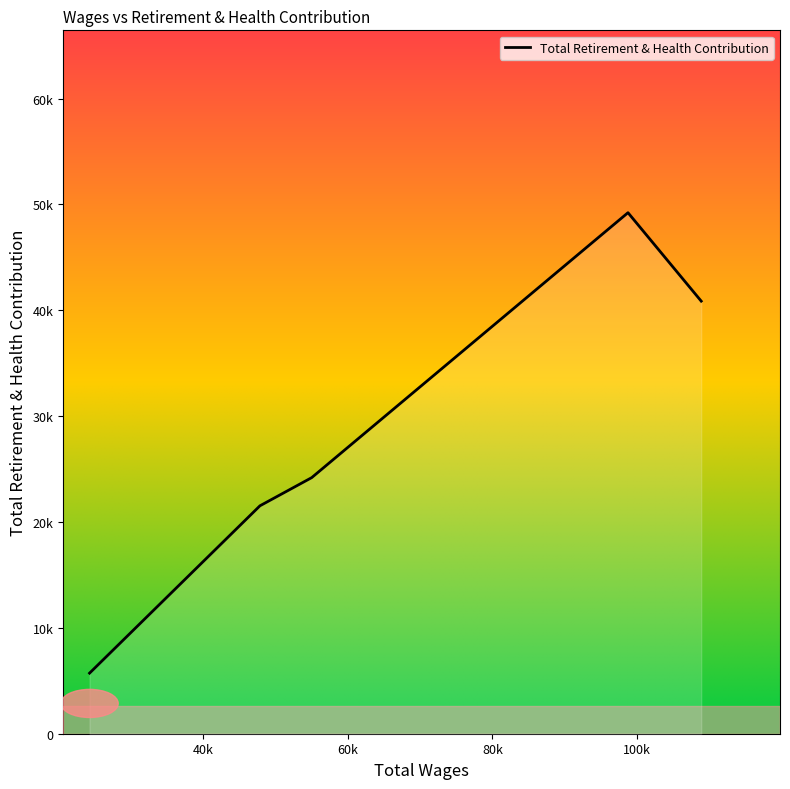

Count the number of categories in the chart.

5